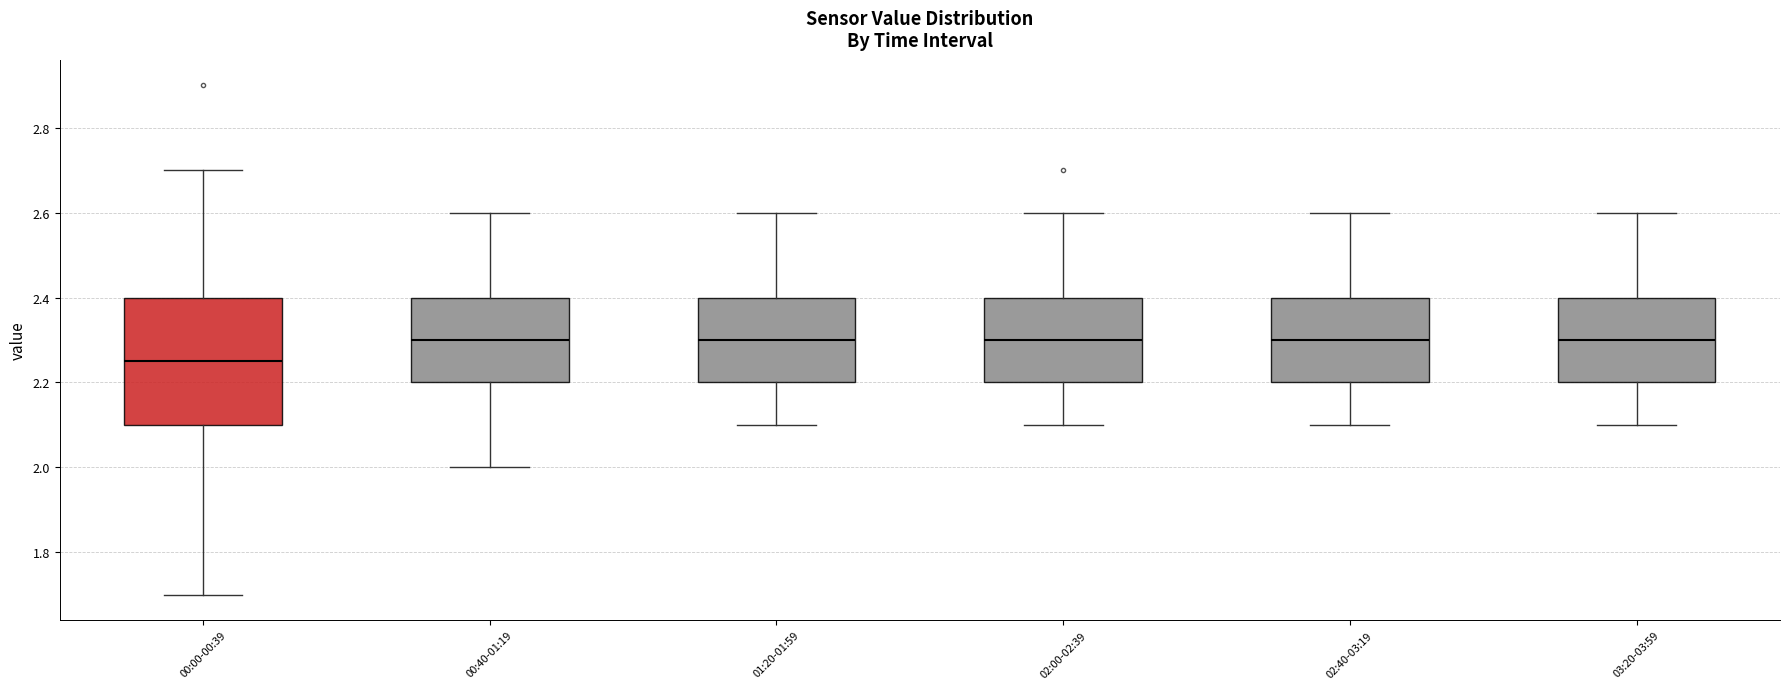

Comparing the boxes themselves (not the whiskers), which one is the tallest?

00:00-00:39